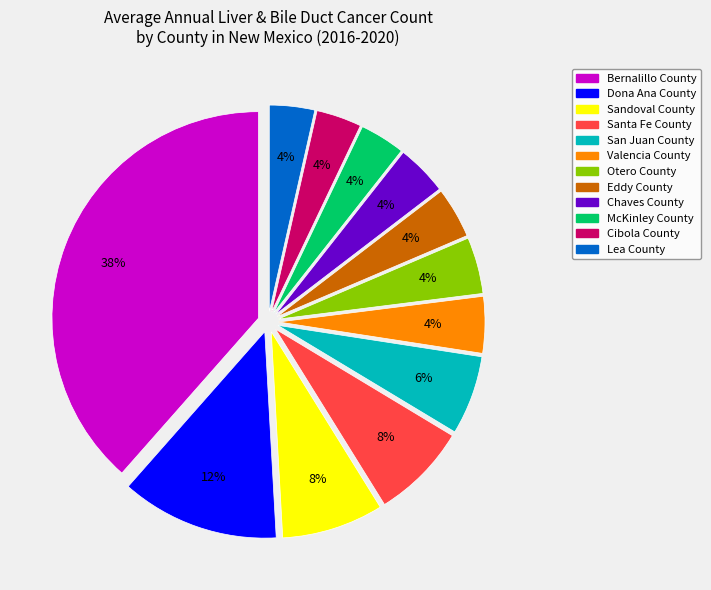

Is Cibola County the majority of the pie?

No